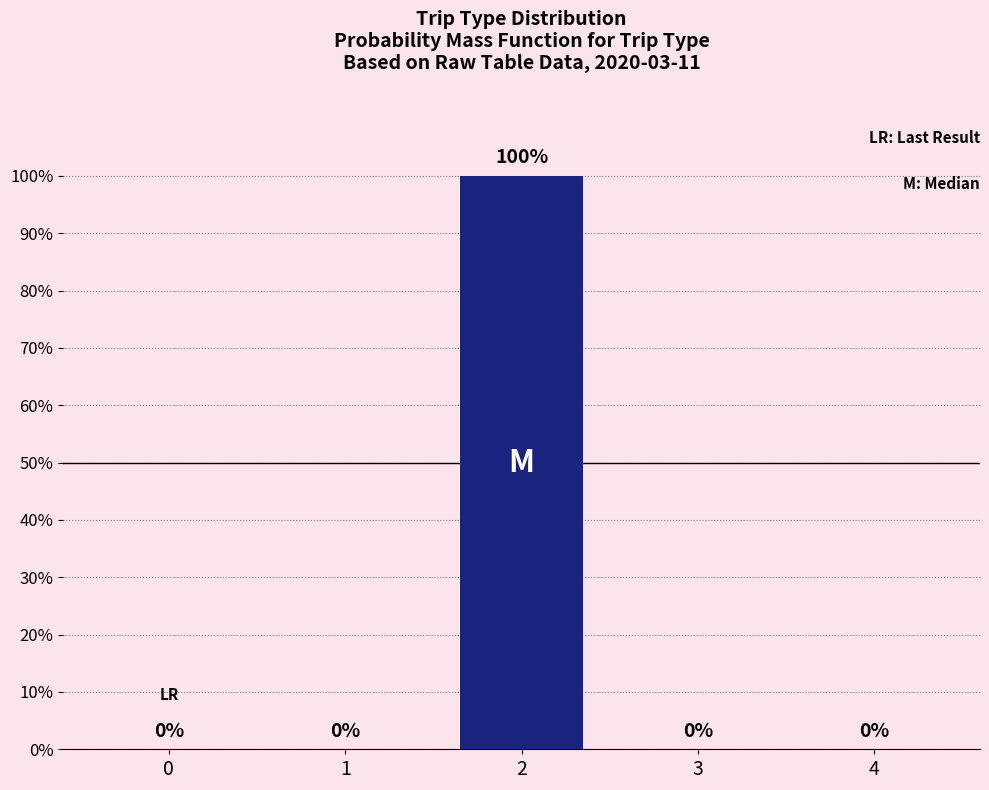

Reading right to left, transcribe all the data shown in this chart.

4=0	3=0	2=100	1=0	0=0